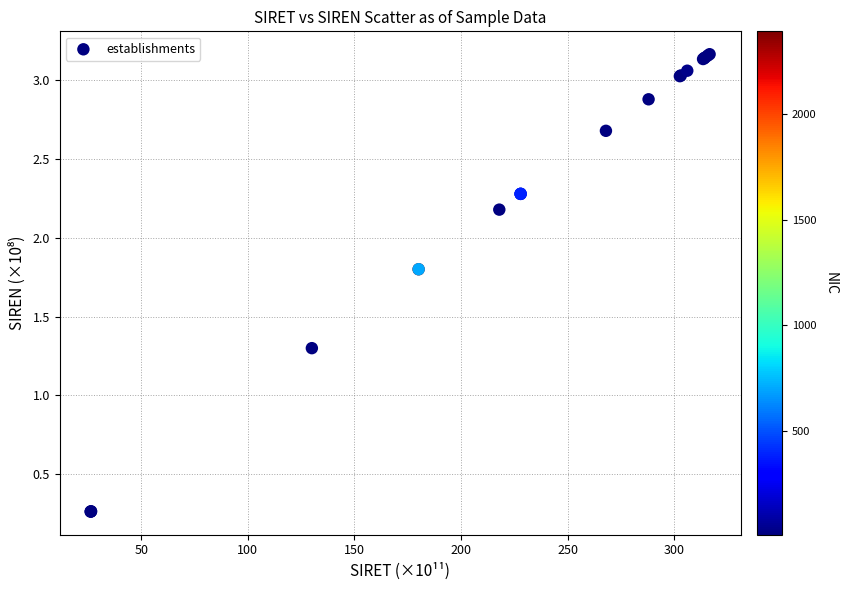

What Y value in the scatter plot is closest to 1?

1.3